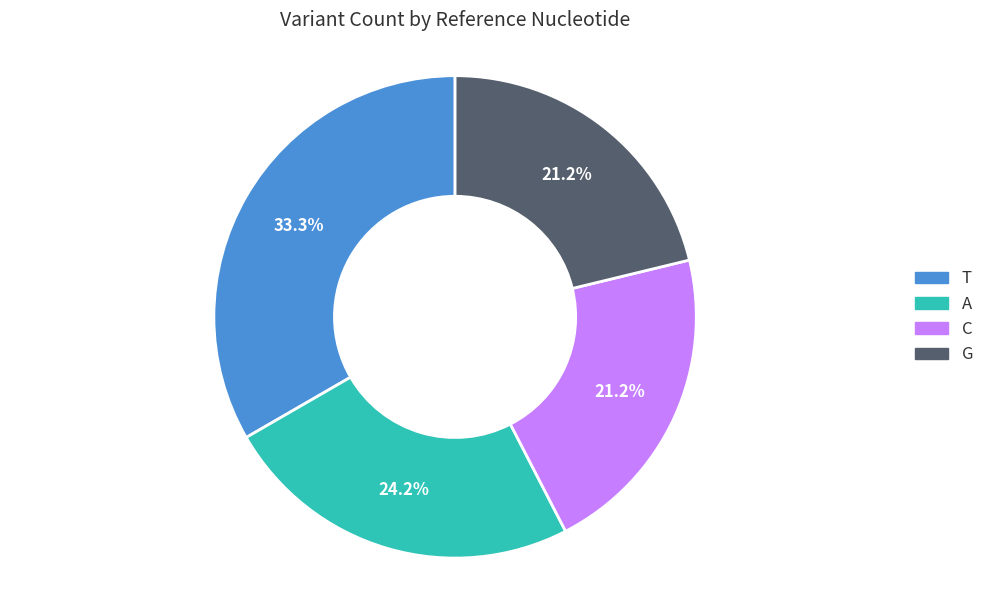

To the nearest percent, what percentage of the pie is T?

33%